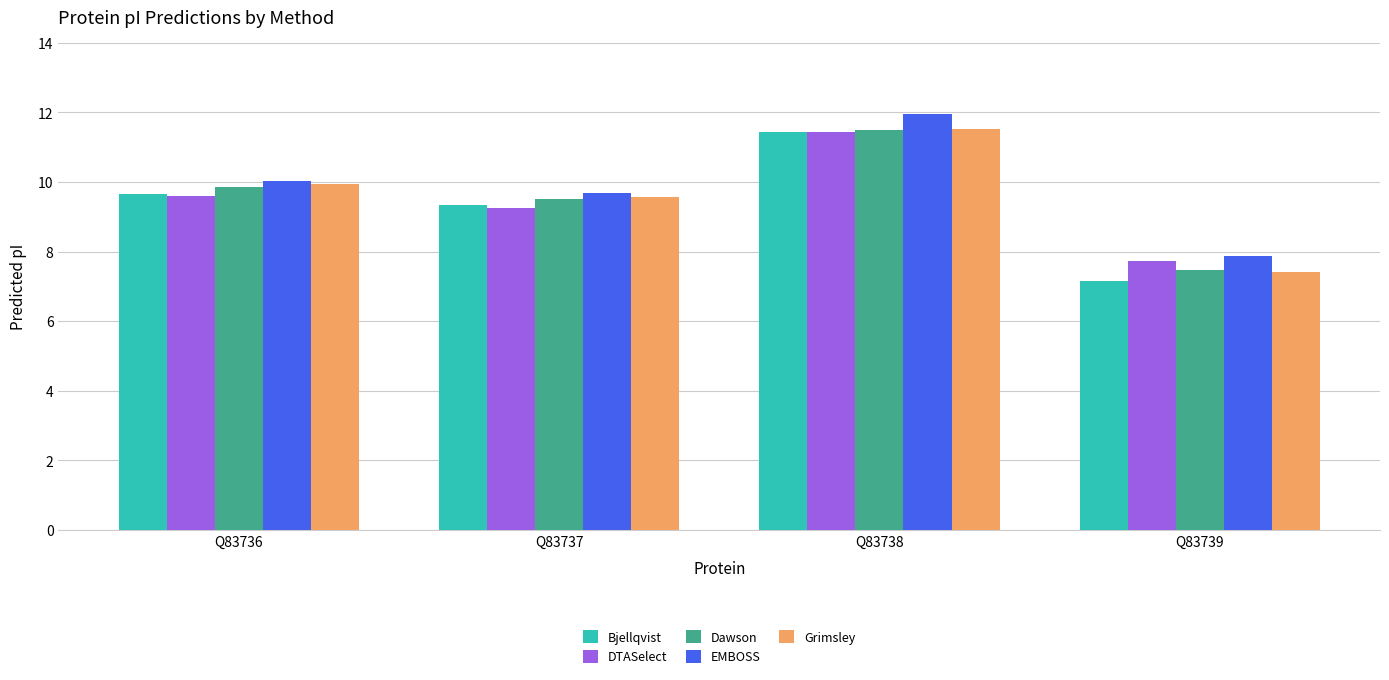

Reading left to right, list all the values displayed in this chart.

Bjellqvist: Q83736=9.7	Q83737=9.3	Q83738=11.4	Q83739=7.1
DTASelect: Q83736=9.6	Q83737=9.2	Q83738=11.4	Q83739=7.7
Dawson: Q83736=9.9	Q83737=9.5	Q83738=11.5	Q83739=7.5
EMBOSS: Q83736=10.0	Q83737=9.7	Q83738=11.9	Q83739=7.9
Grimsley: Q83736=9.9	Q83737=9.6	Q83738=11.5	Q83739=7.4